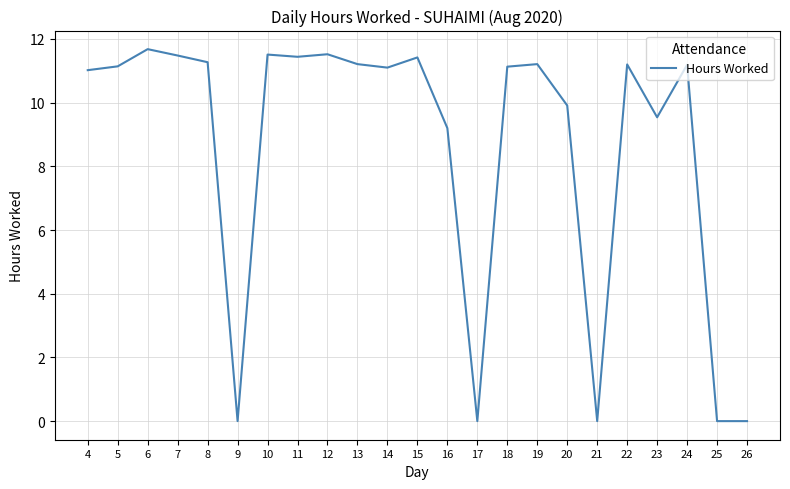

Is this an area chart (filled region under the line)?

No